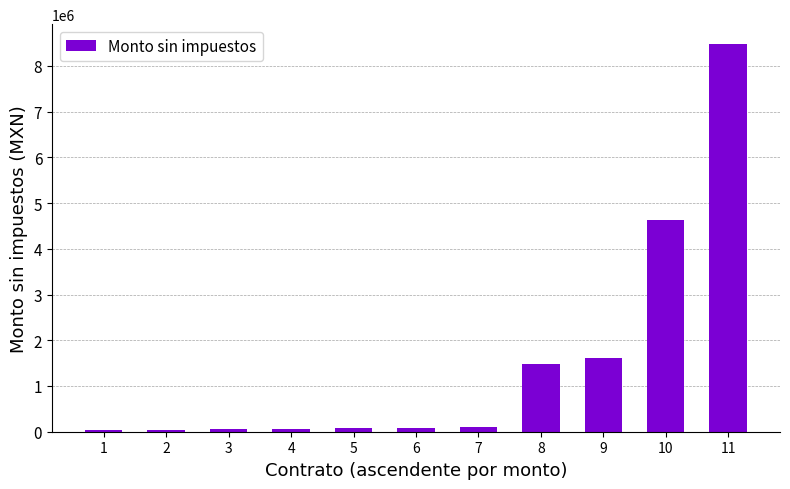

True or false: the data shows 29000.0 at 1.

True